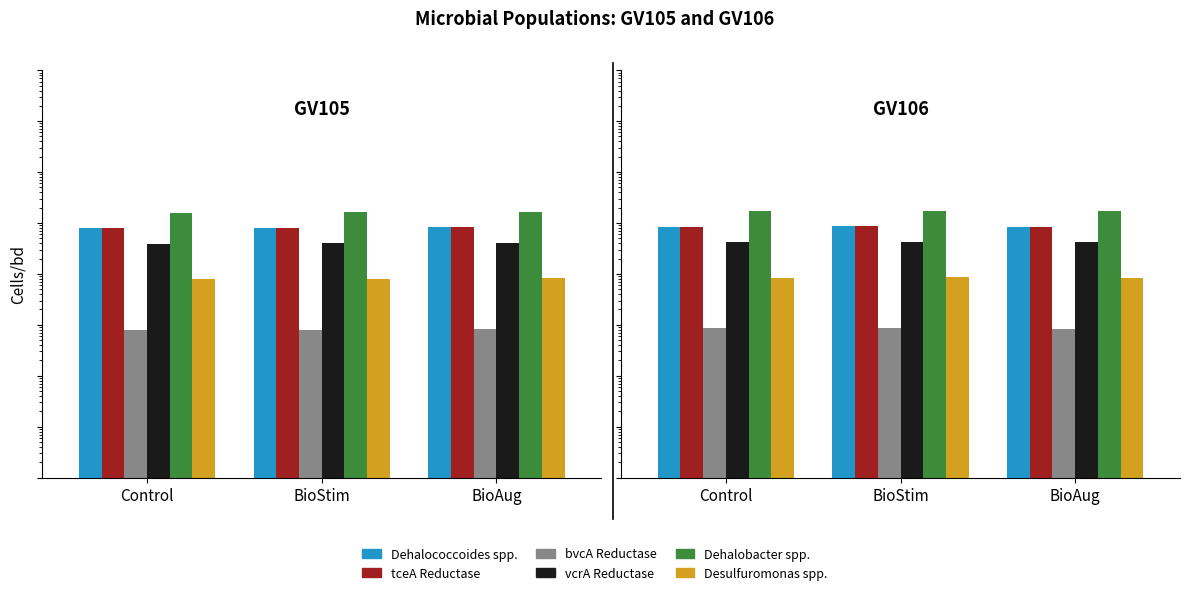

Rank the categories by Dehalococcoides spp. value from lowest to highest.

Control, BioStim, BioAug